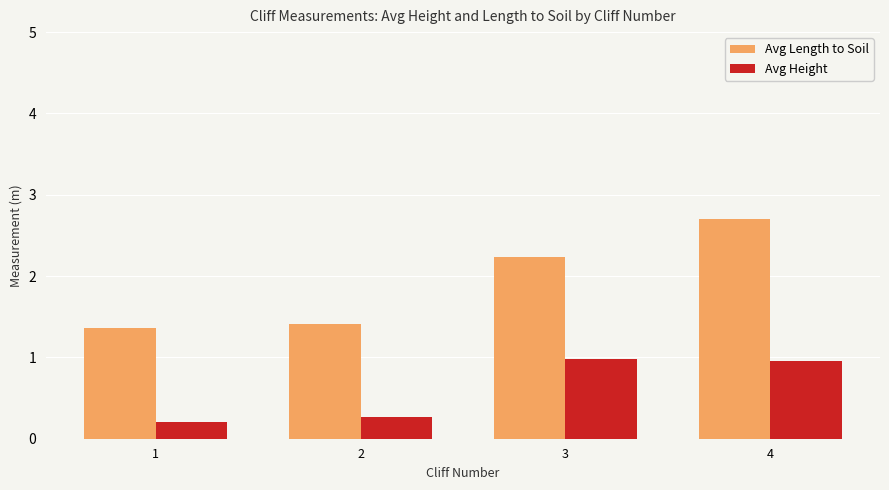

List the series in order of their overall mean, lowest first.

Avg Height, Avg Length to Soil